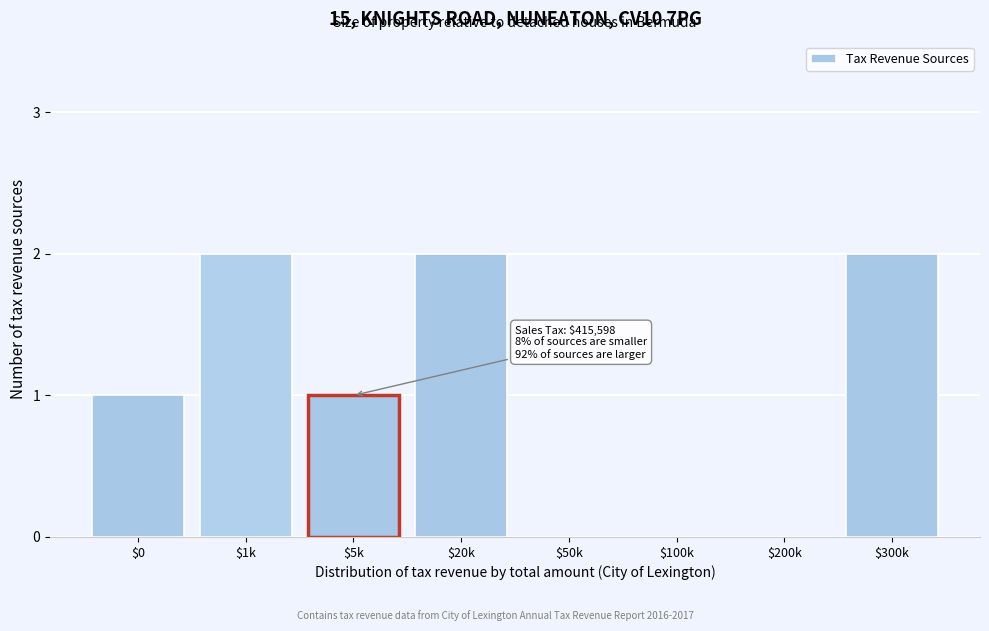

What is the sum of all values?

8